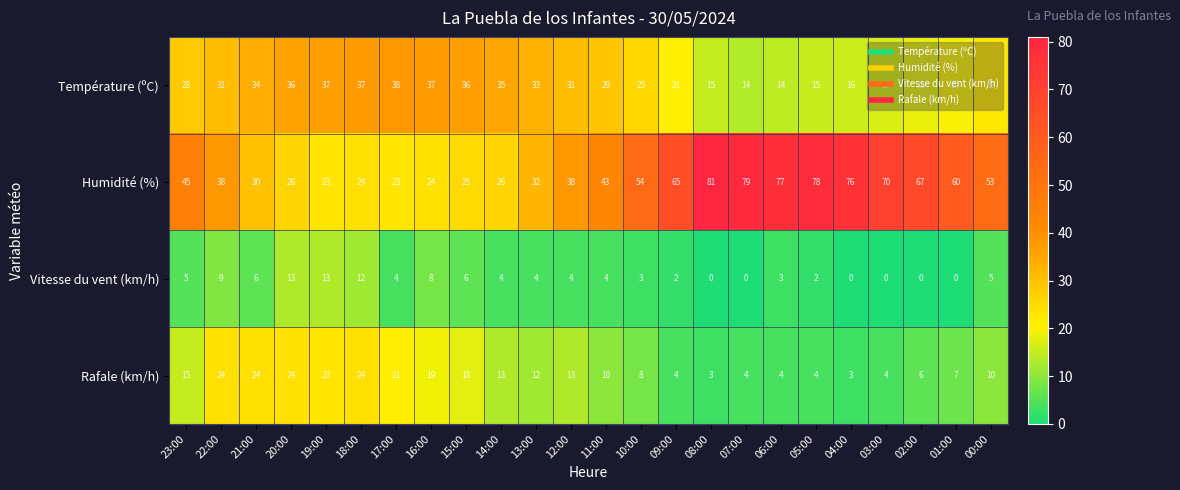

The value of Rafale (km/h) at 16:00 is 33. True or false?

False